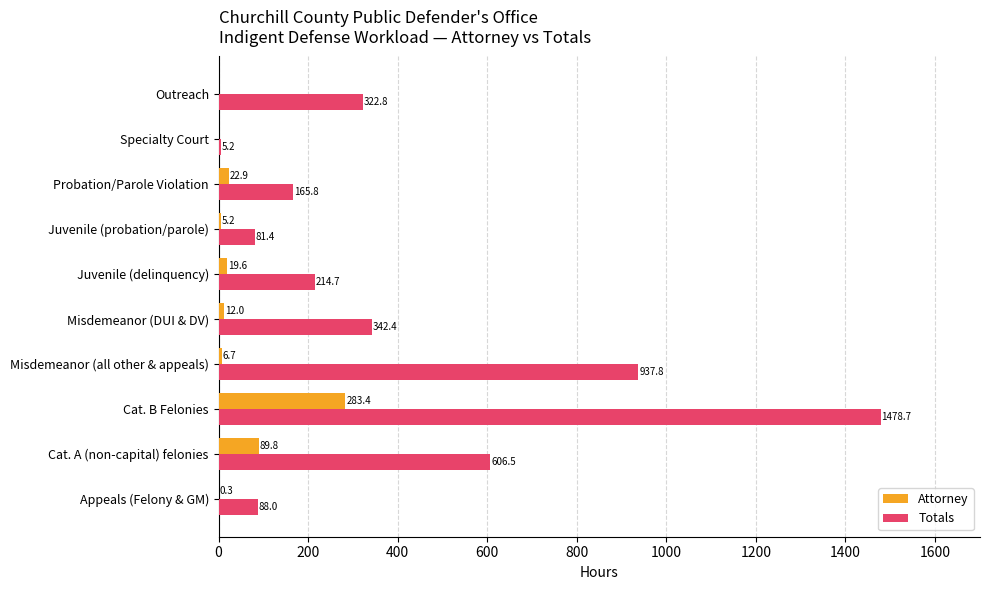

Between Juvenile (probation/parole) and Probation/Parole Violation, which series saw the biggest shift?

Totals